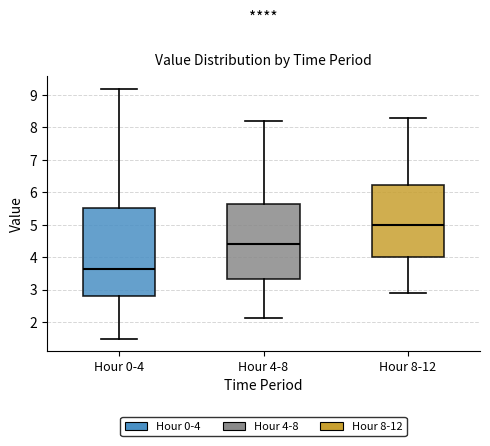

Reading left to right, read every box against the y-axis: the position of its median line, the range the box covers, and the ends of its whiskers. The values are not printed on the chart, so give them approximately, as read against the axis.

Hour 0-4: median 3.7, box 2.8 to 5.5, whiskers 1.5 to 9.2
Hour 4-8: median 4.4, box 3.3 to 5.6, whiskers 2.1 to 8.2
Hour 8-12: median 5.0, box 4.0 to 6.2, whiskers 2.9 to 8.3